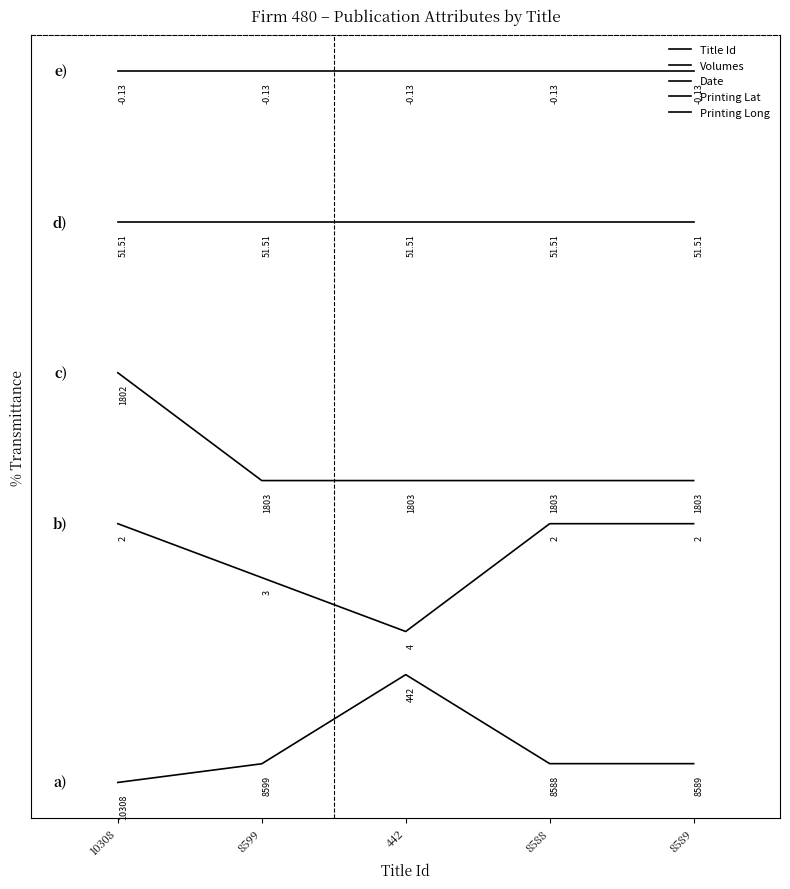

Is it true that Title Id equals 0.0 at 10308?

True